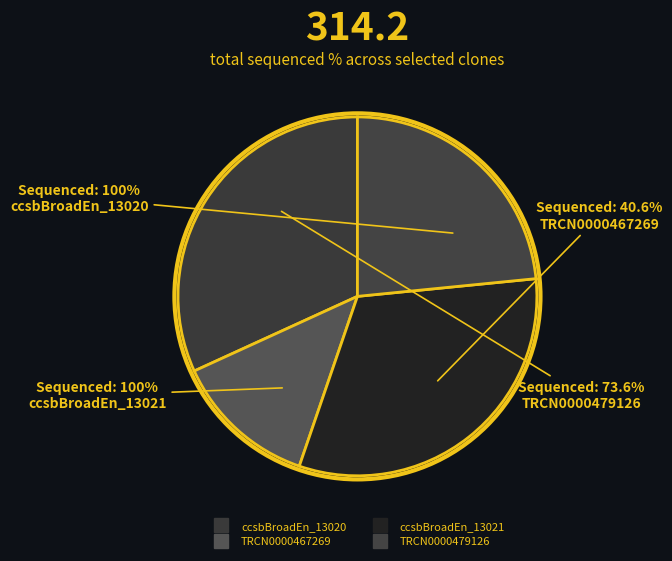

Combined, do ccsbBroadEn_13020 and TRCN0000467269 account for over 50%?

No